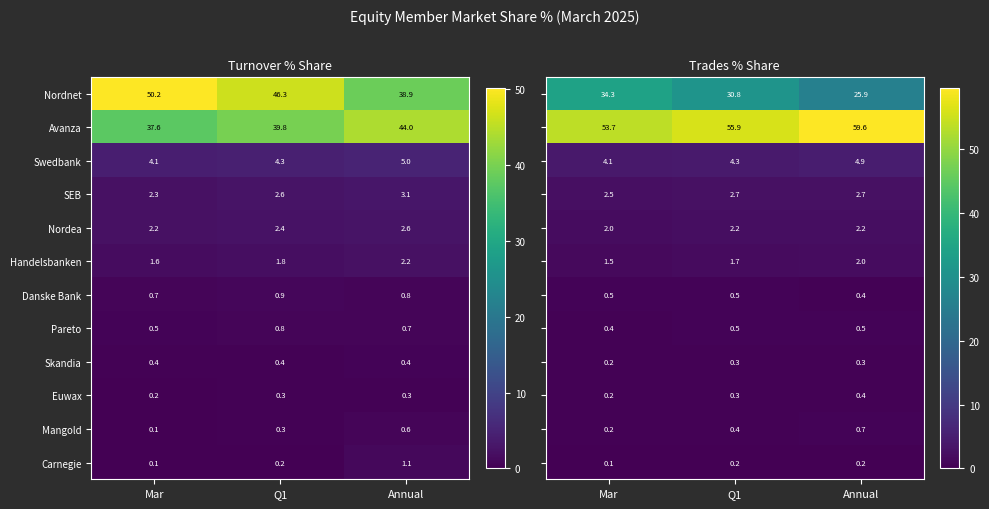

Which series changed the most between Q1 and Annual?

Nordnet